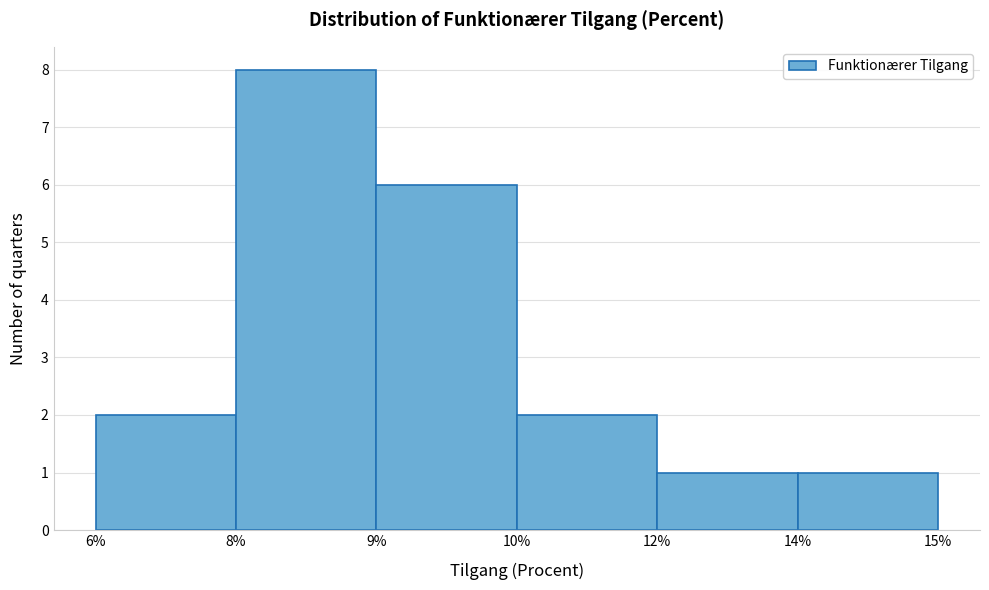

Reading left to right, transcribe all the data shown in this chart.

2	8	6	2	1	1